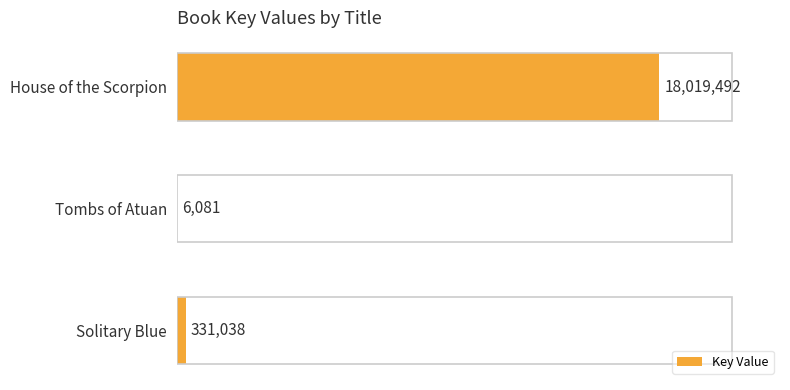

What is the greatest value displayed?

18019492